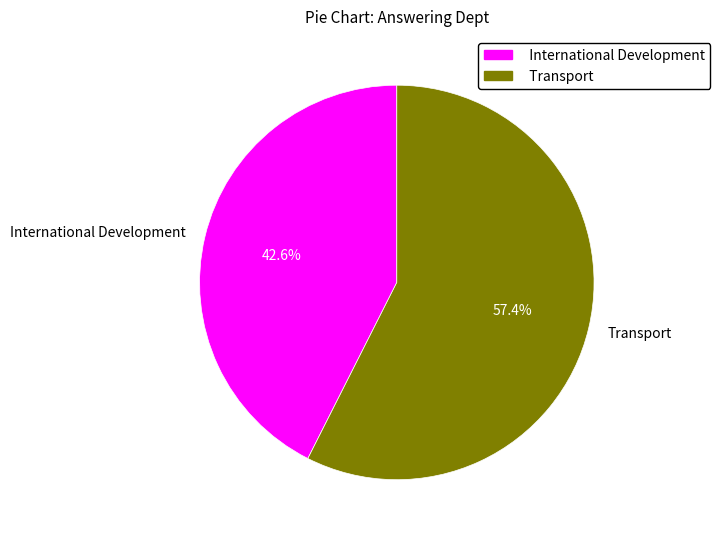

Which category has the biggest portion of the pie?

Transport